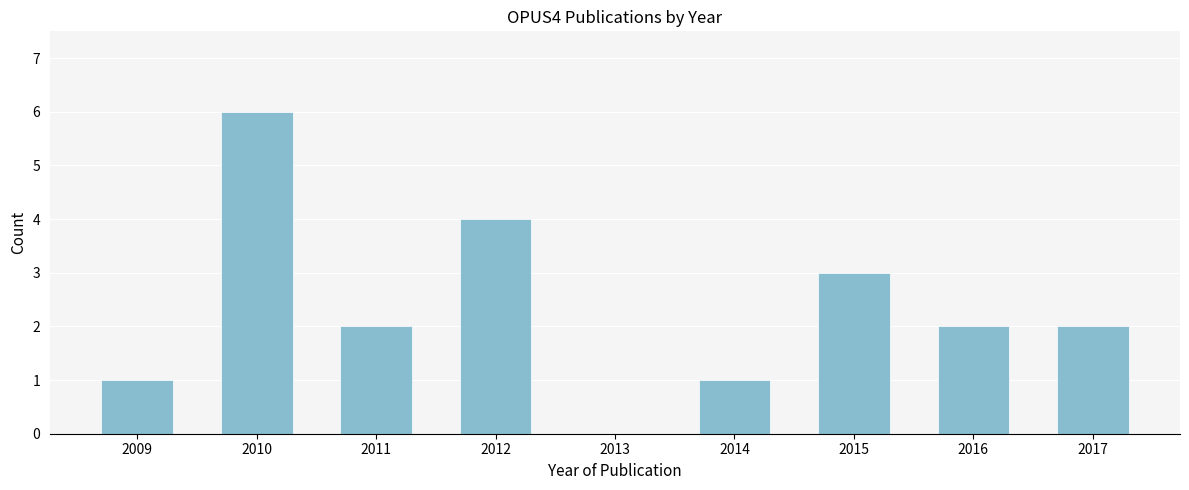

Reading right to left, list all the values displayed in this chart.

2017=2	2016=2	2015=3	2014=1	2013=0	2012=4	2011=2	2010=6	2009=1